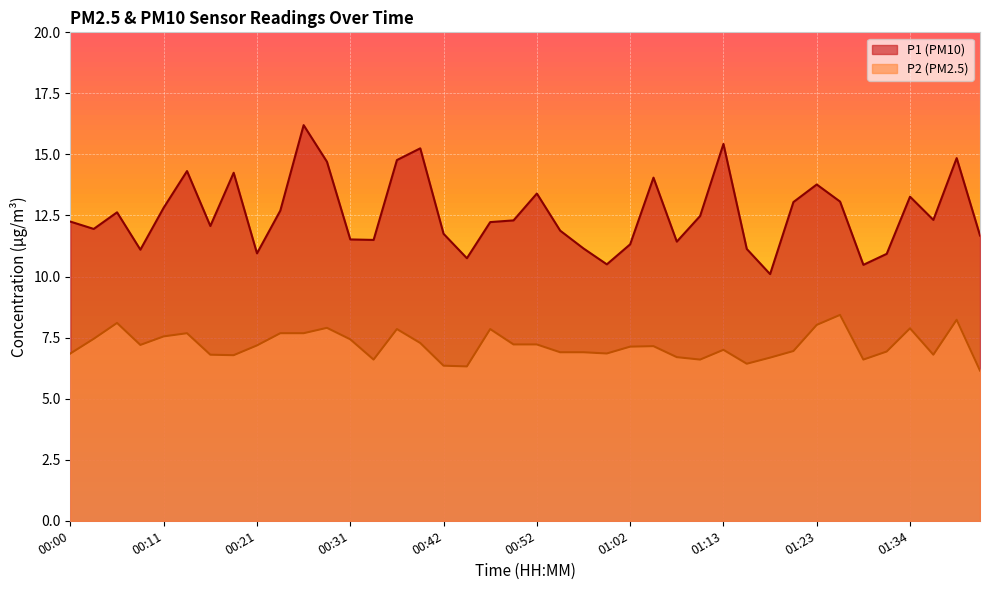

Between 00:31 and 00:13, which is larger?

00:13